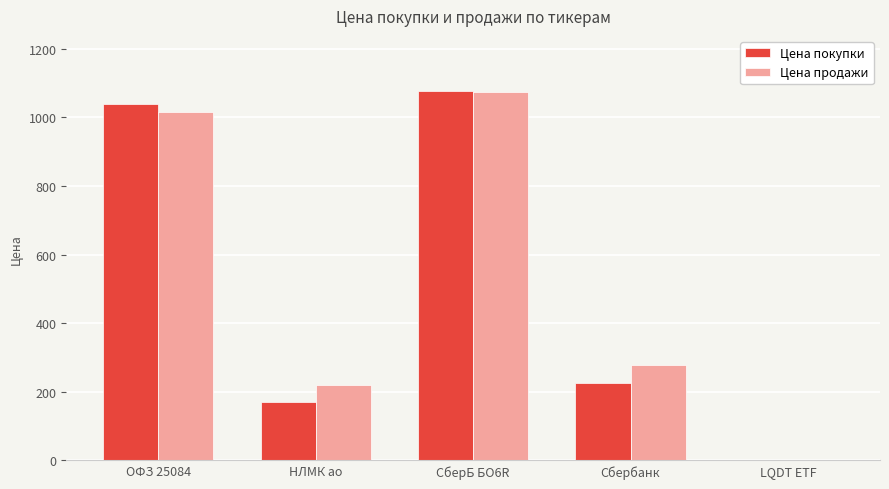

At which label does Цена покупки reach its peak?

СберБ БО6R